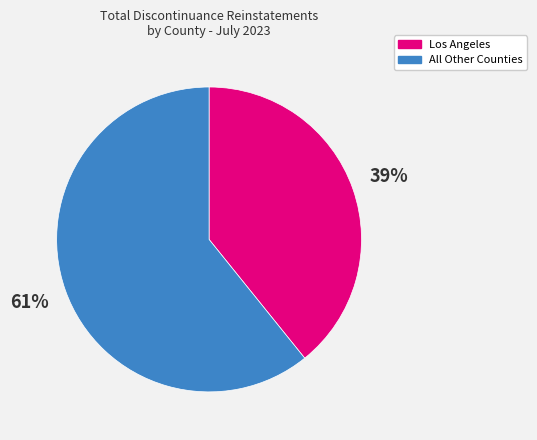

How many slices are in this pie chart?

2